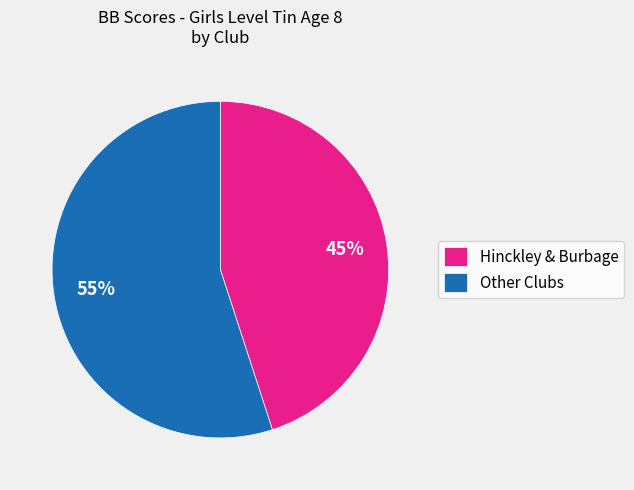

Do Other Clubs and Hinckley & Burbage together represent more than half of the pie?

Yes